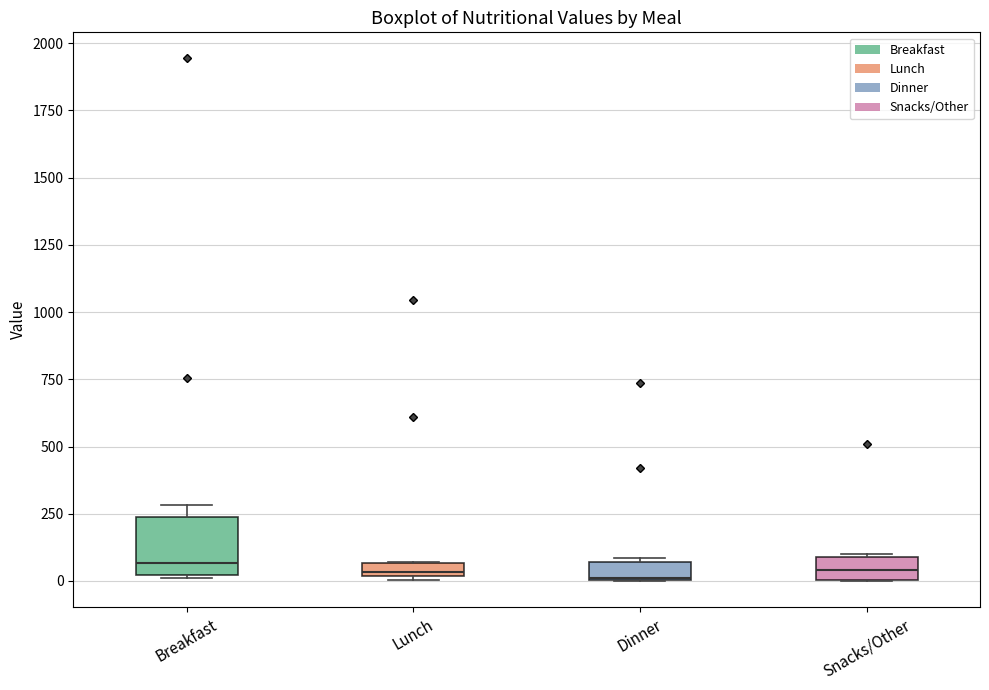

Where is the upper edge of the box for Breakfast on the y-axis? The values are not printed on the chart, so give them approximately, as read against the axis.

250